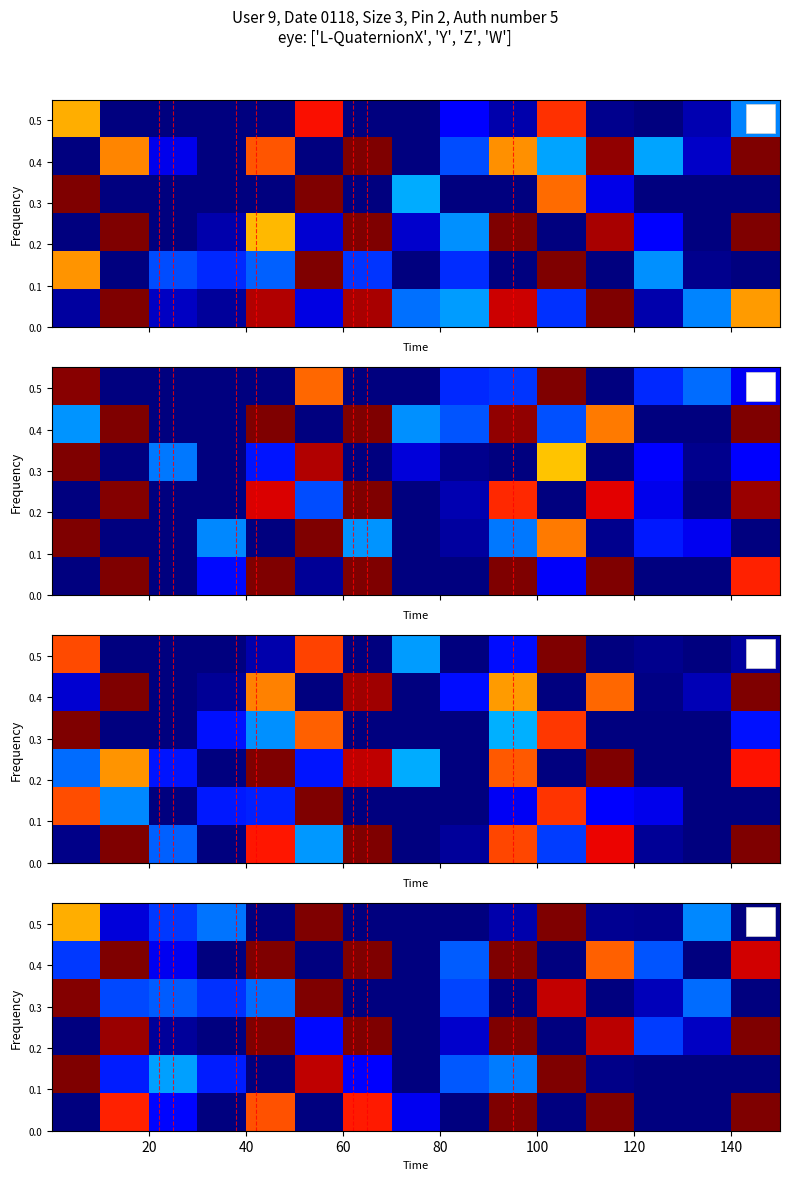

What is the maximum value shown in the chart?

1.0